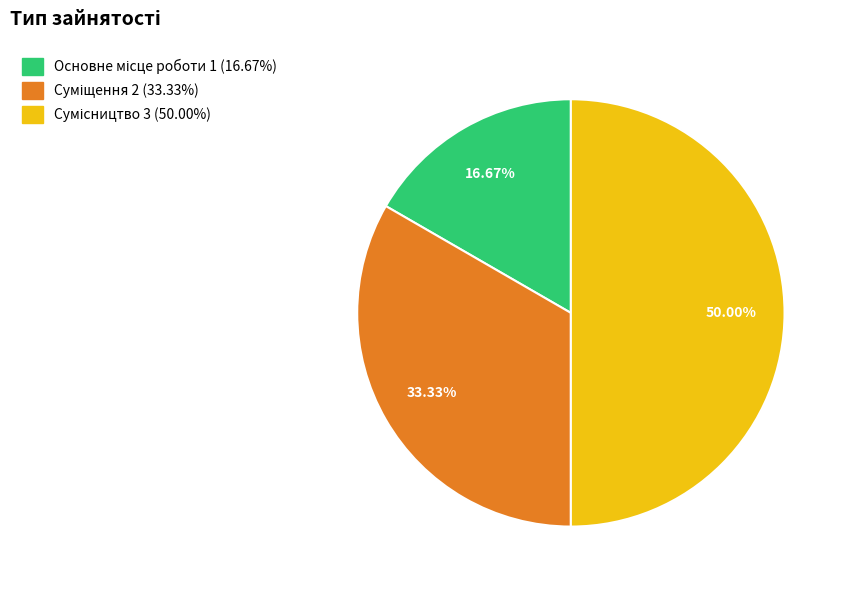

Is there a majority slice in this chart?

No